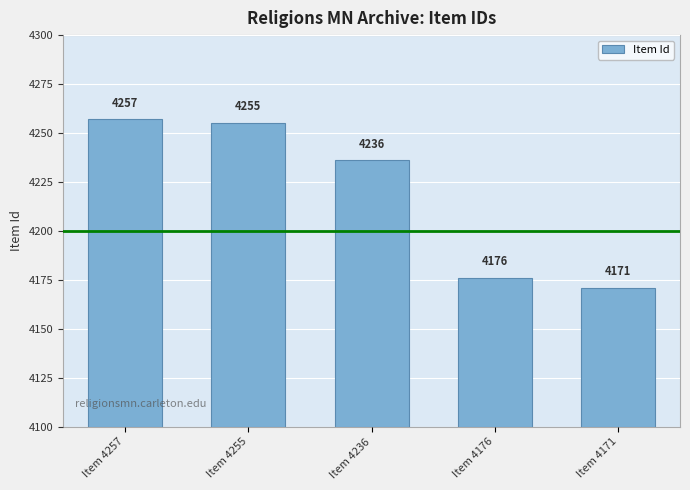

True or false: the data shows 42 at Item 4171.

False